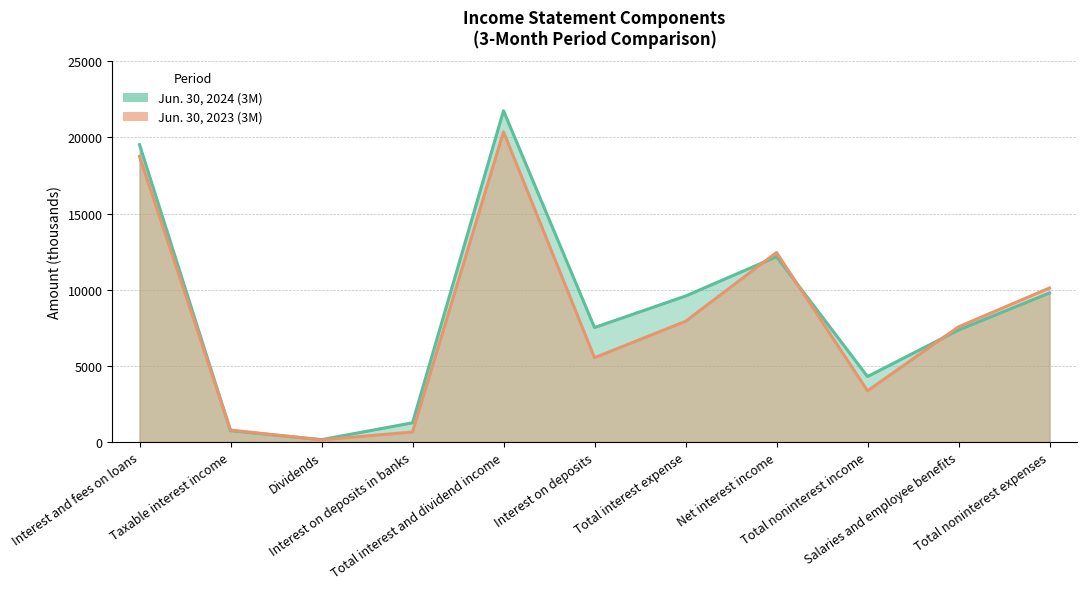

How many distinct data groups are displayed?

2